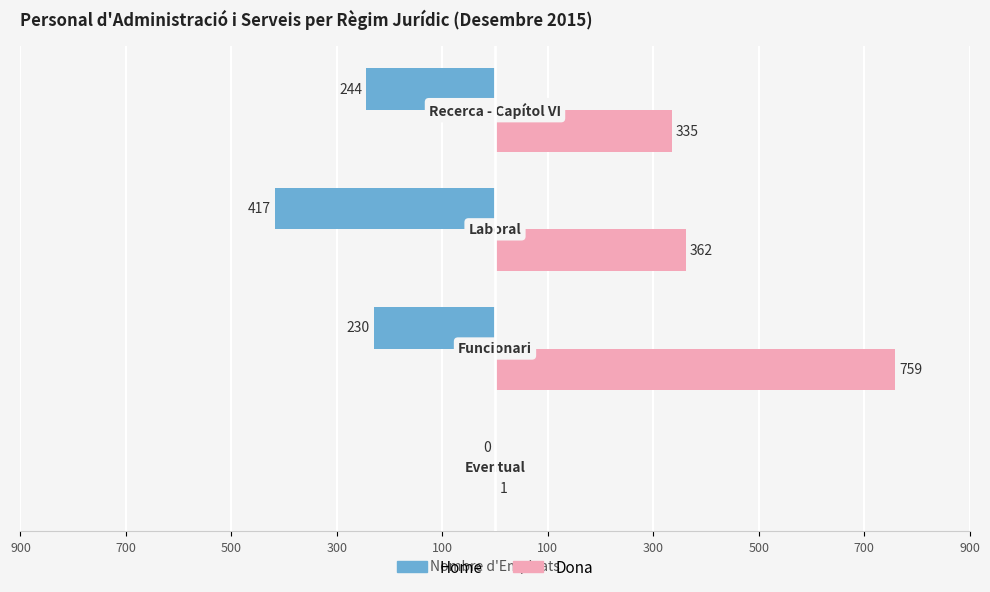

Reading left to right, extract all data points from this chart.

Home: 0	-230	-417	-244
Dona: 1	759	362	335